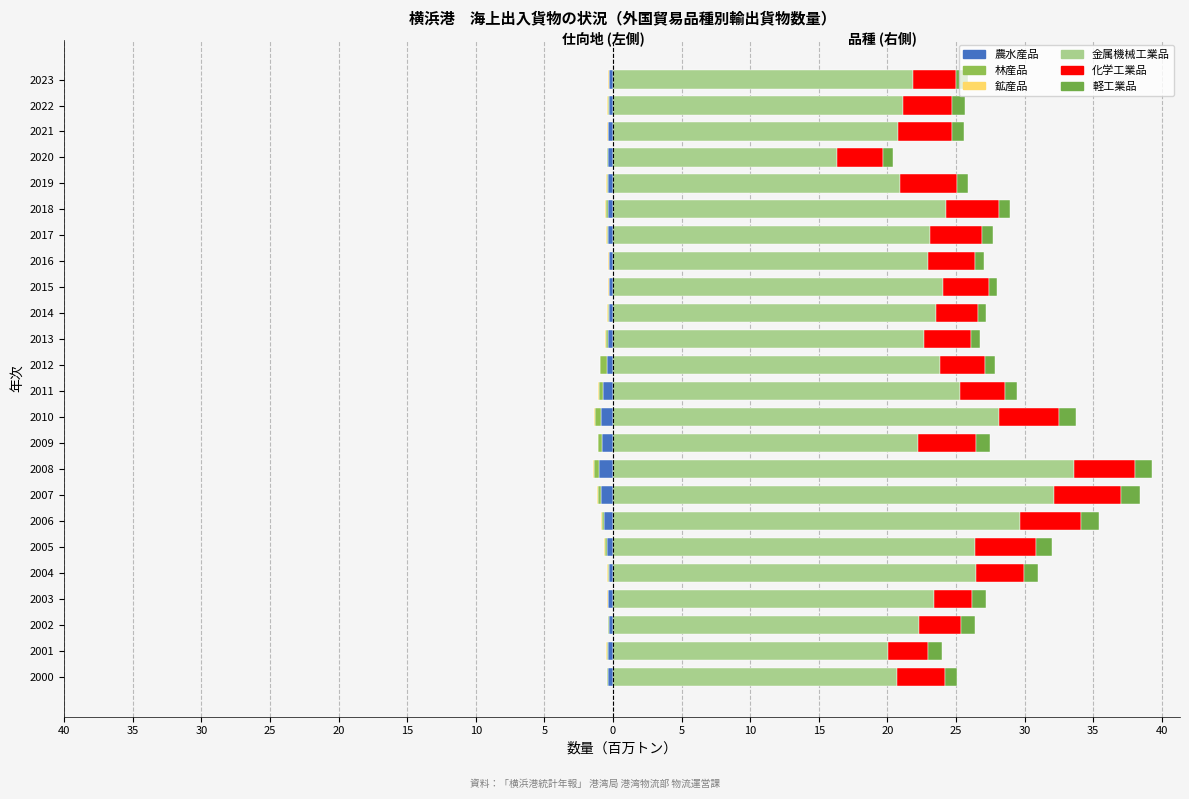

What value does the 農水産品 series have at 2007?

-0.9